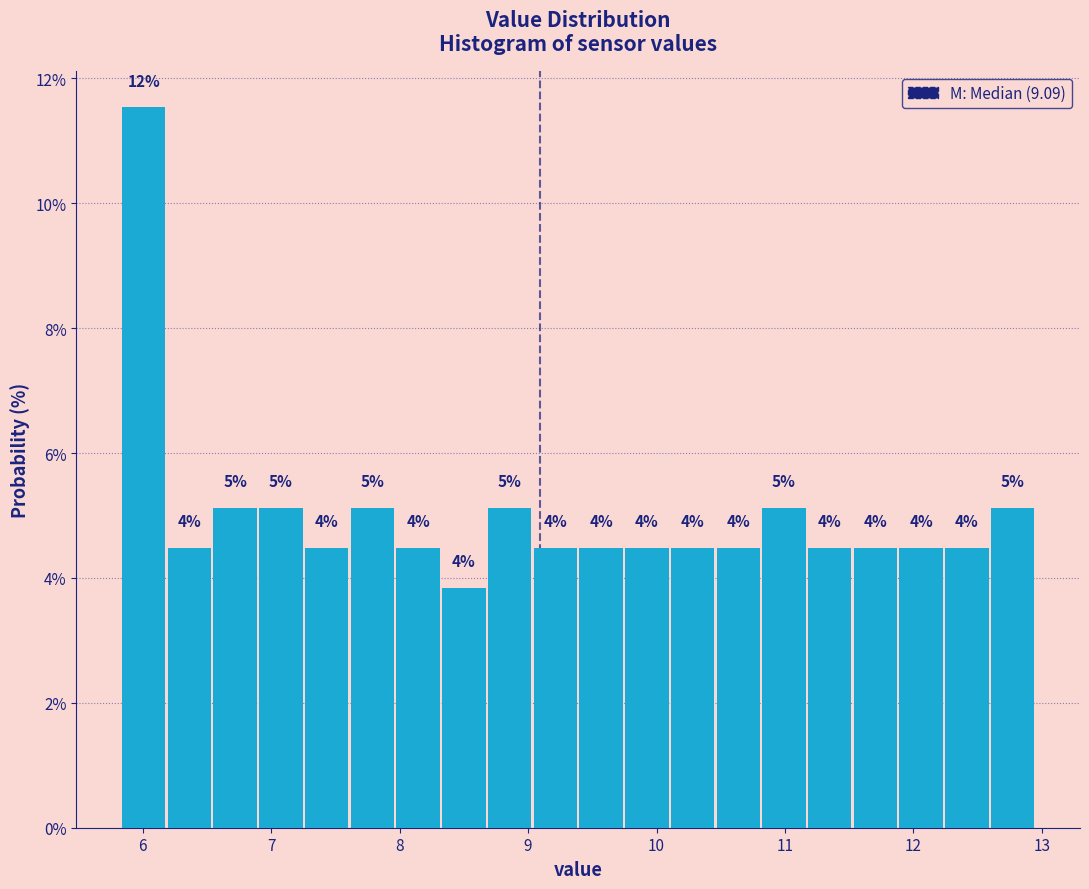

Read against the x-axis, roughly where is the centre of the tallest bar?

6.0